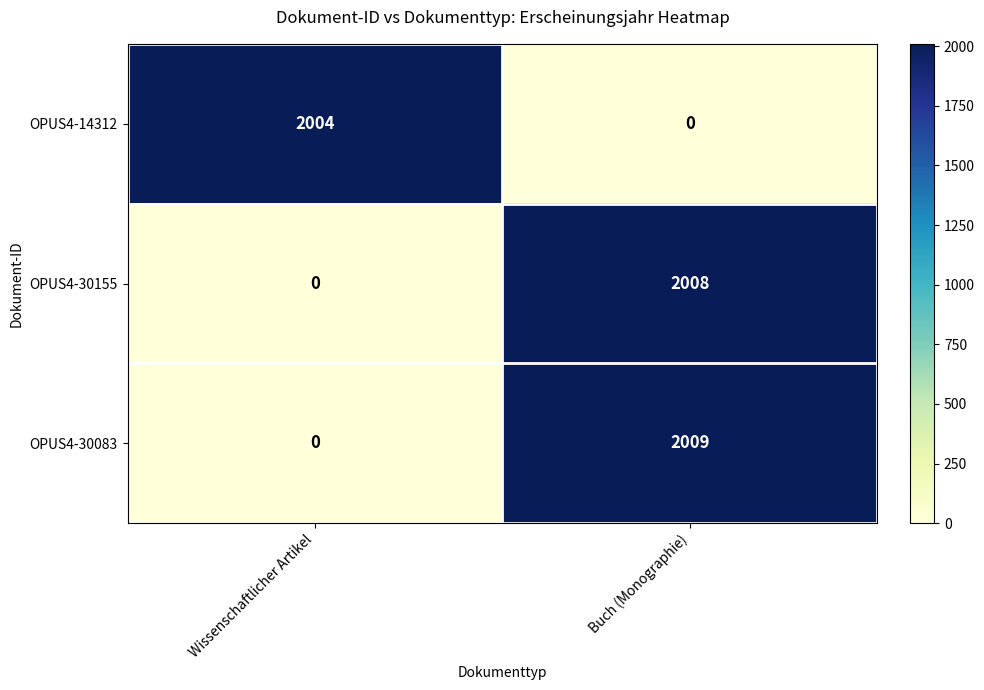

What is the sum of all OPUS4-14312 values?

2004